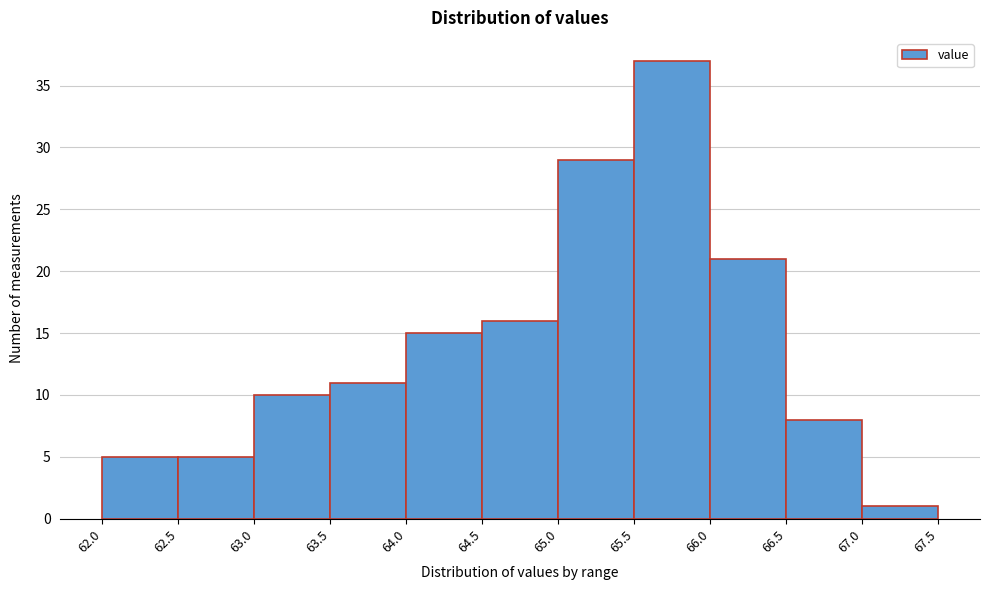

What is the height of the bar covering 63.5 to 64.0 on the x-axis? The values are not printed on the chart, so give them approximately, as read against the axis.

11